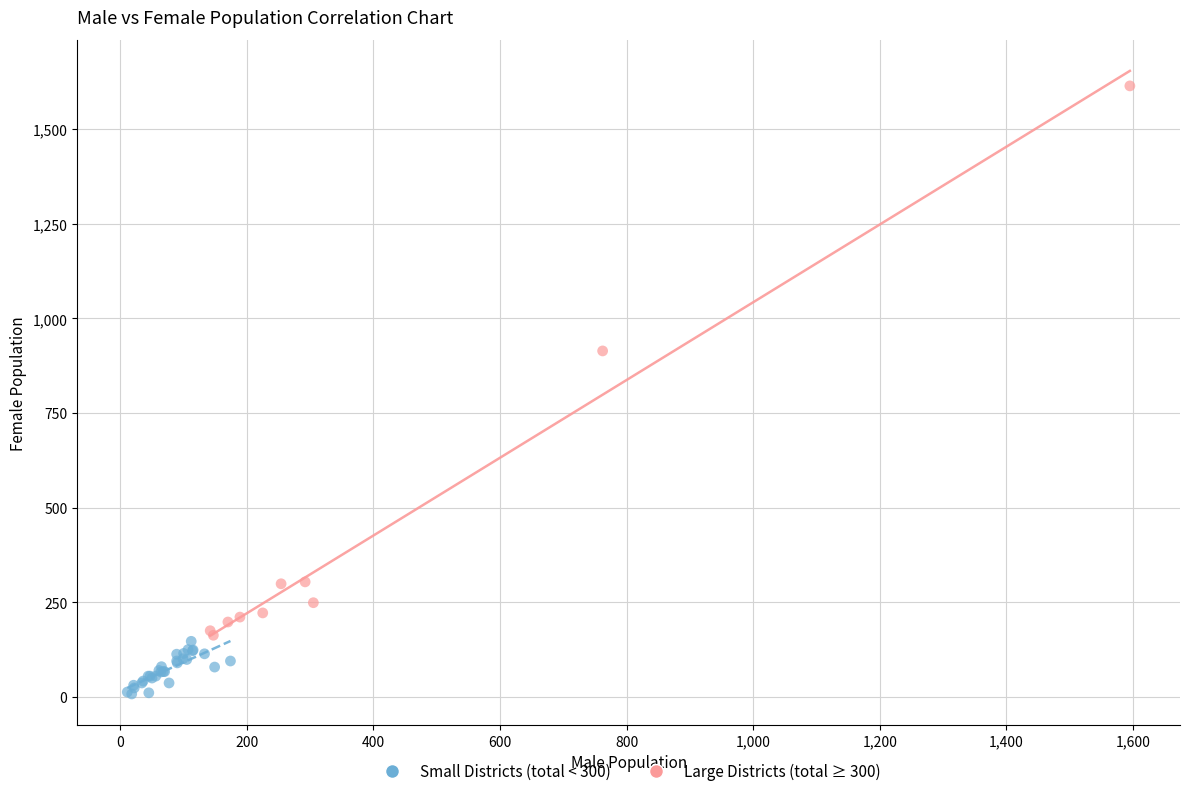

Which series reaches the minimum Y coordinate?

Small Districts (total < 300)